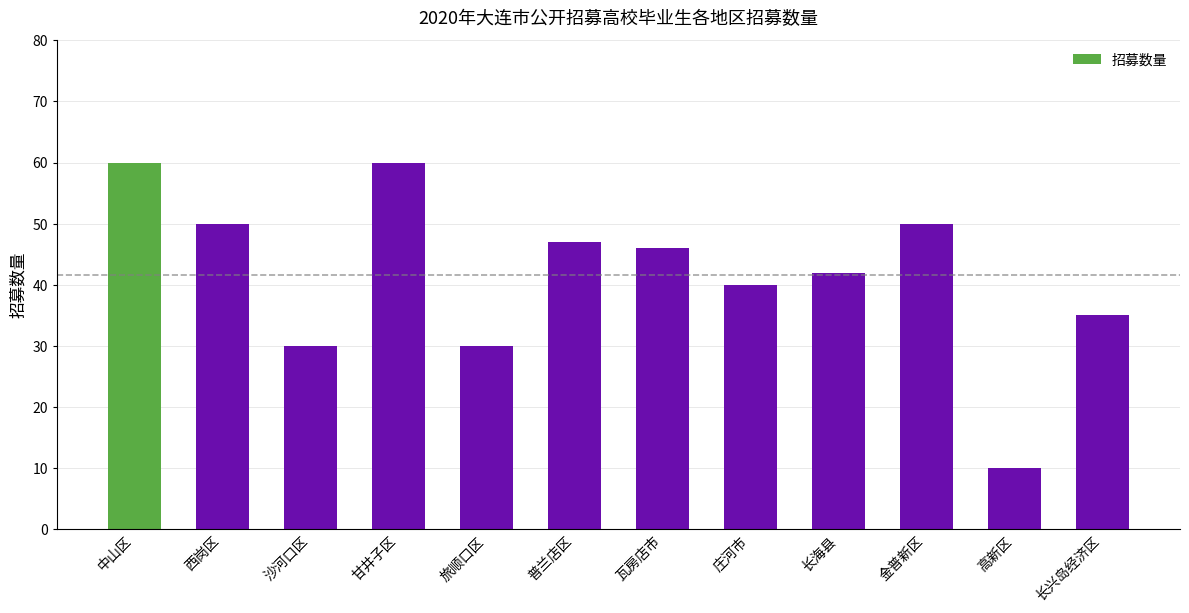

What is the difference between the second highest and second lowest values?

30